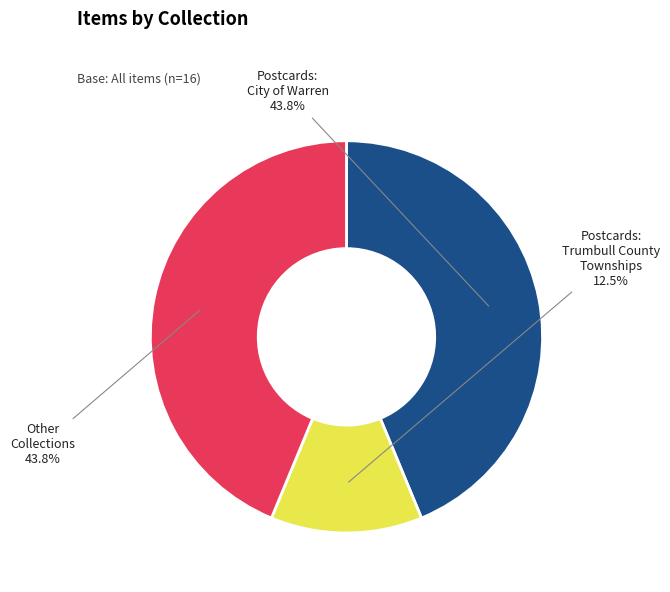

What is the ratio of the value at Other Collections to the value at Postcards: City of Warren?

1.0